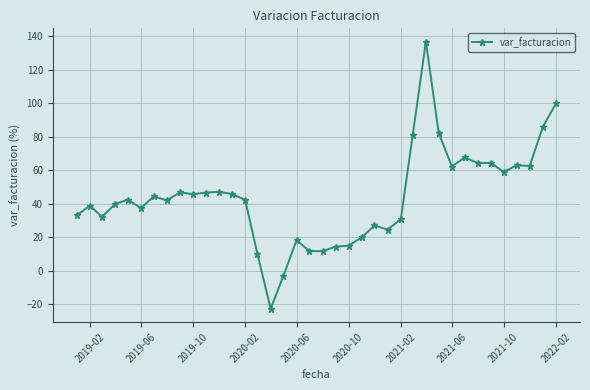

What is the value of the 22nd point from the left?

15.0